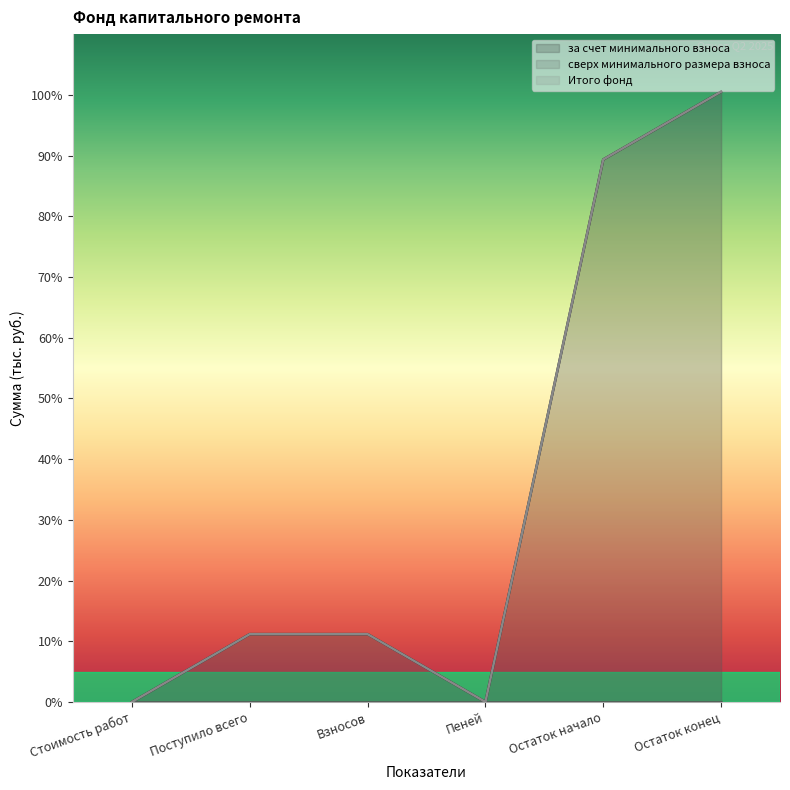

True or false: Итого фонд and за счет минимального взноса cross at least once.

False